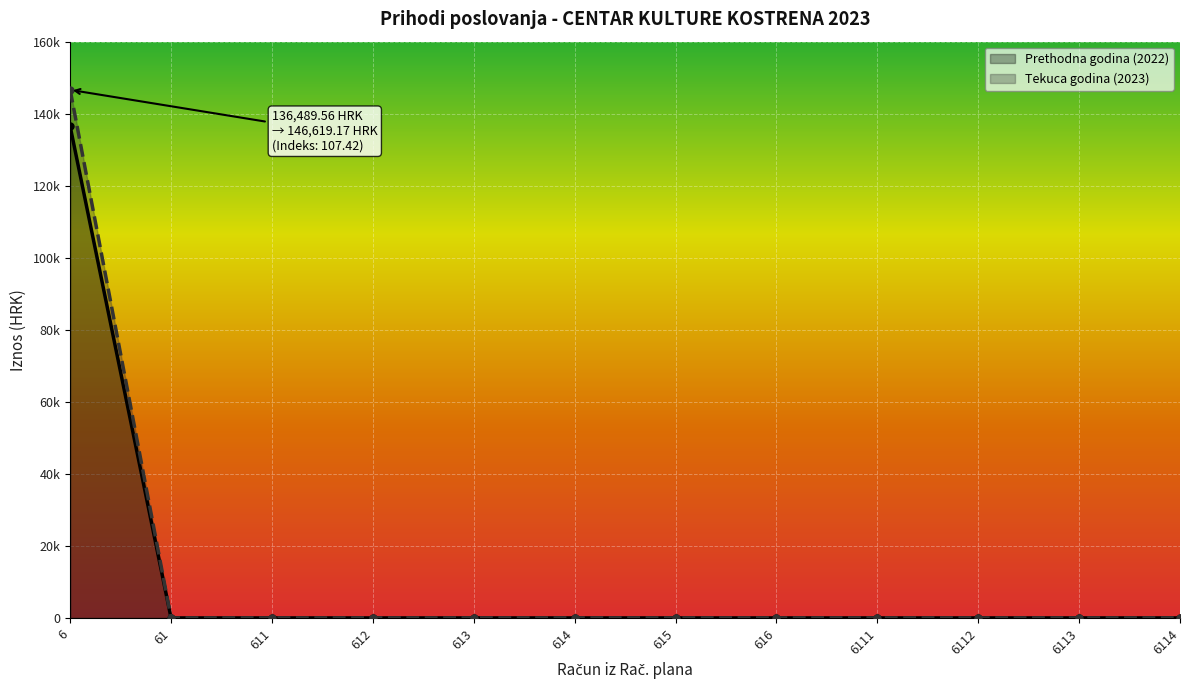

The Prethodna godina (2022) (line) series shows 204205.9 at 6. True or false?

False